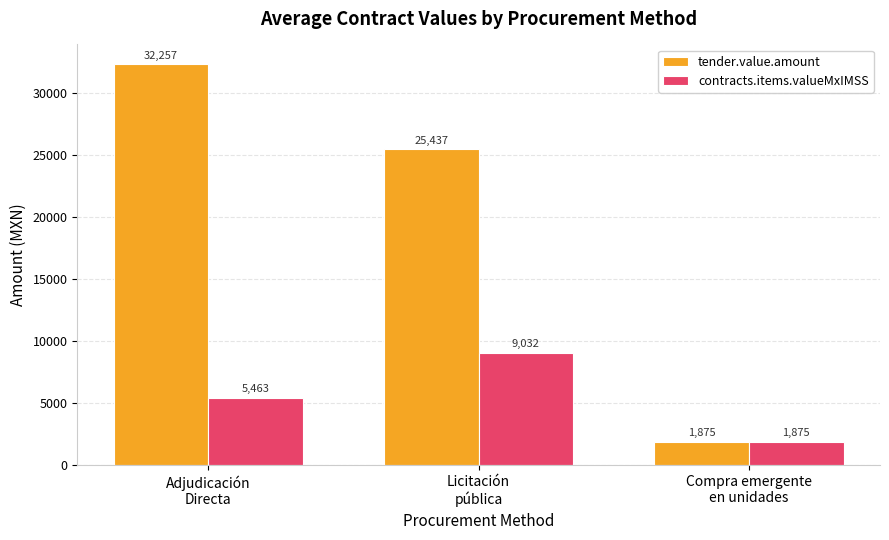

How many data points does each series have?

3